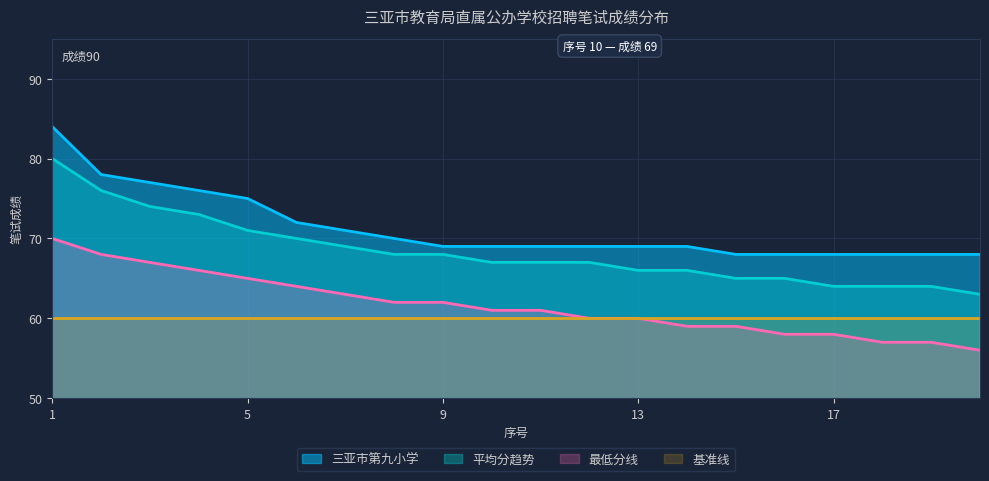

What value does the 最低分线 series have at 14?

59